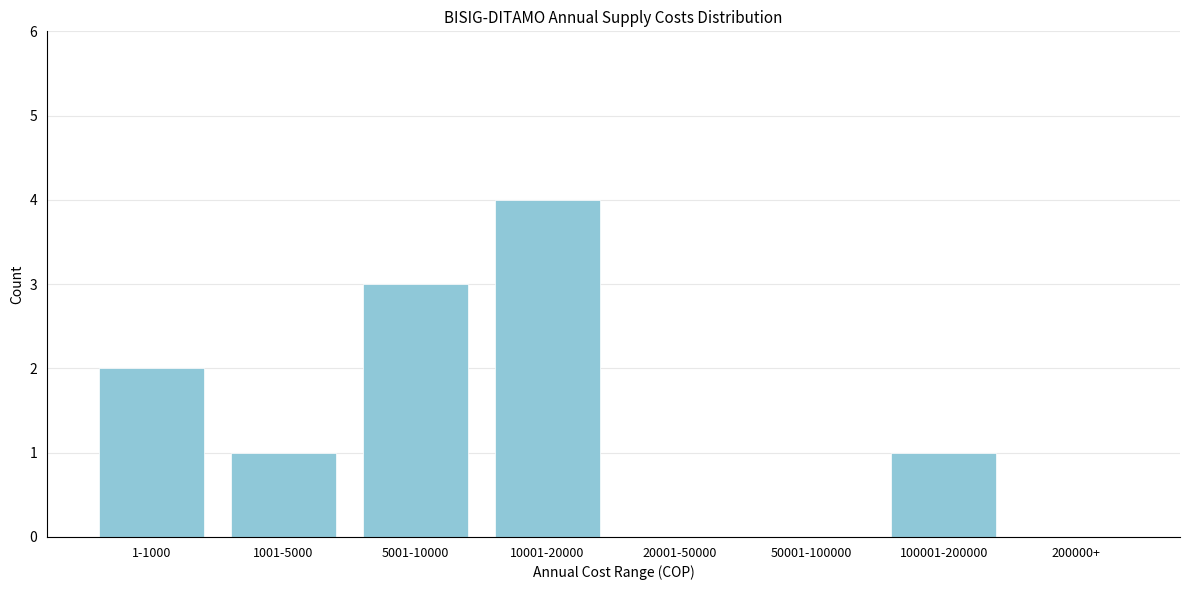

Reading left to right, what are all the values shown in this chart?

1-1000=2	1001-5000=1	5001-10000=3	10001-20000=4	20001-50000=0	50001-100000=0	100001-200000=1	200000+=0